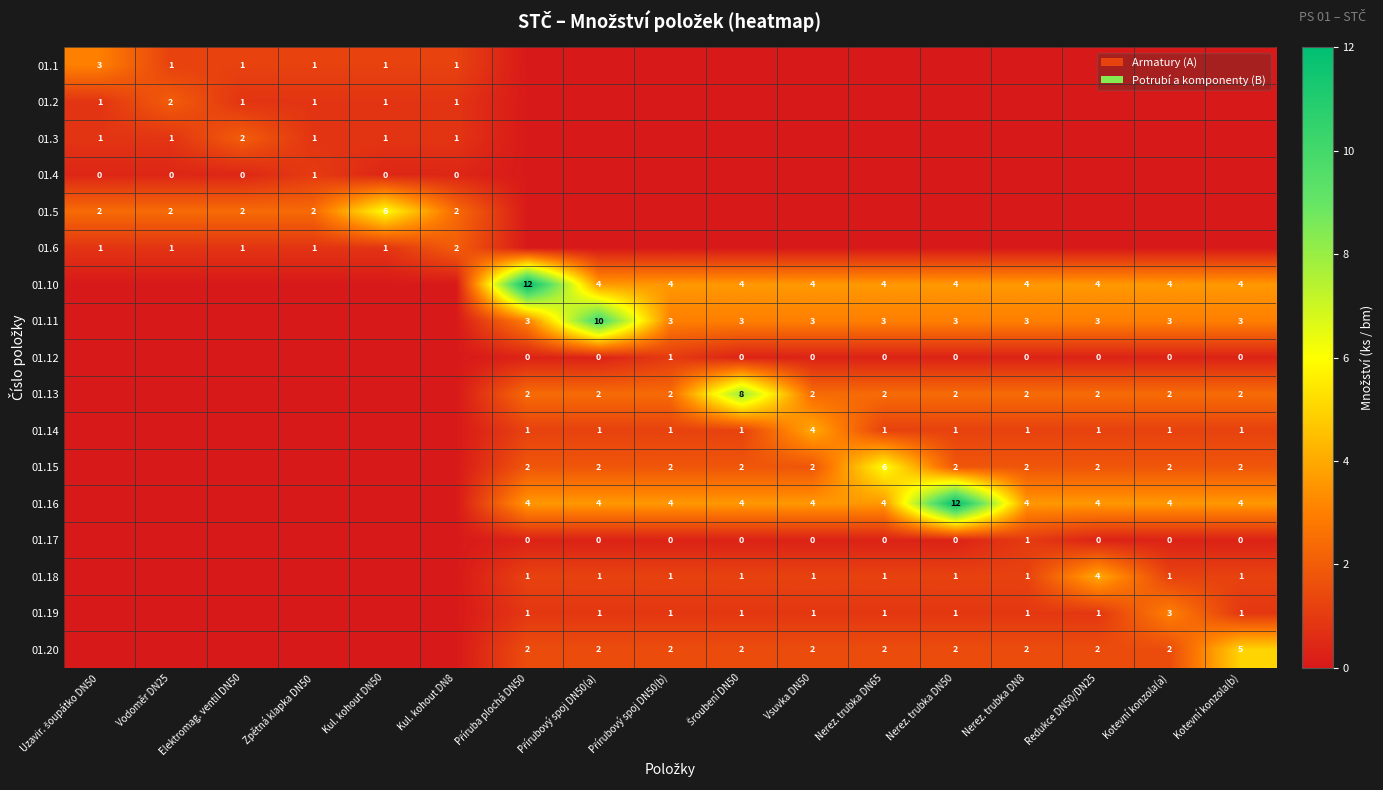

The 01.18 series shows 1 at Nerez. trubka DN50. True or false?

True